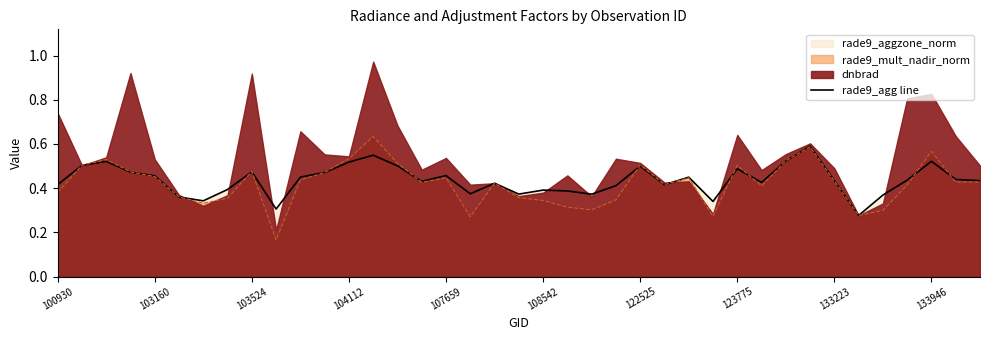

True or false: rade9_agg line has a value of 0.2 at 103524.

False